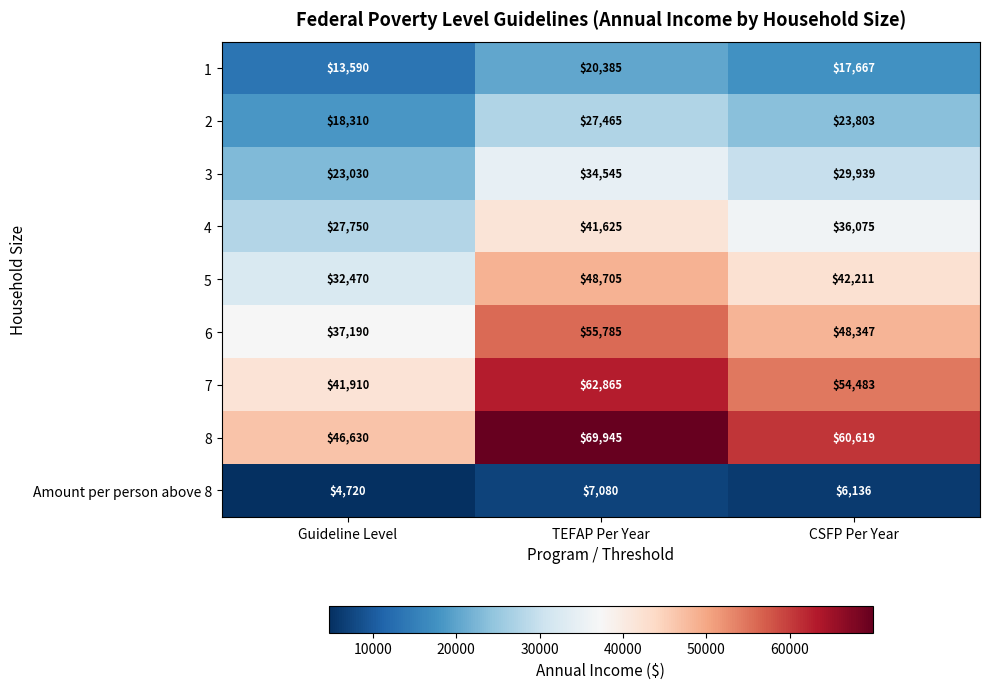

At which category is the sum across all series the highest?

TEFAP Per Year